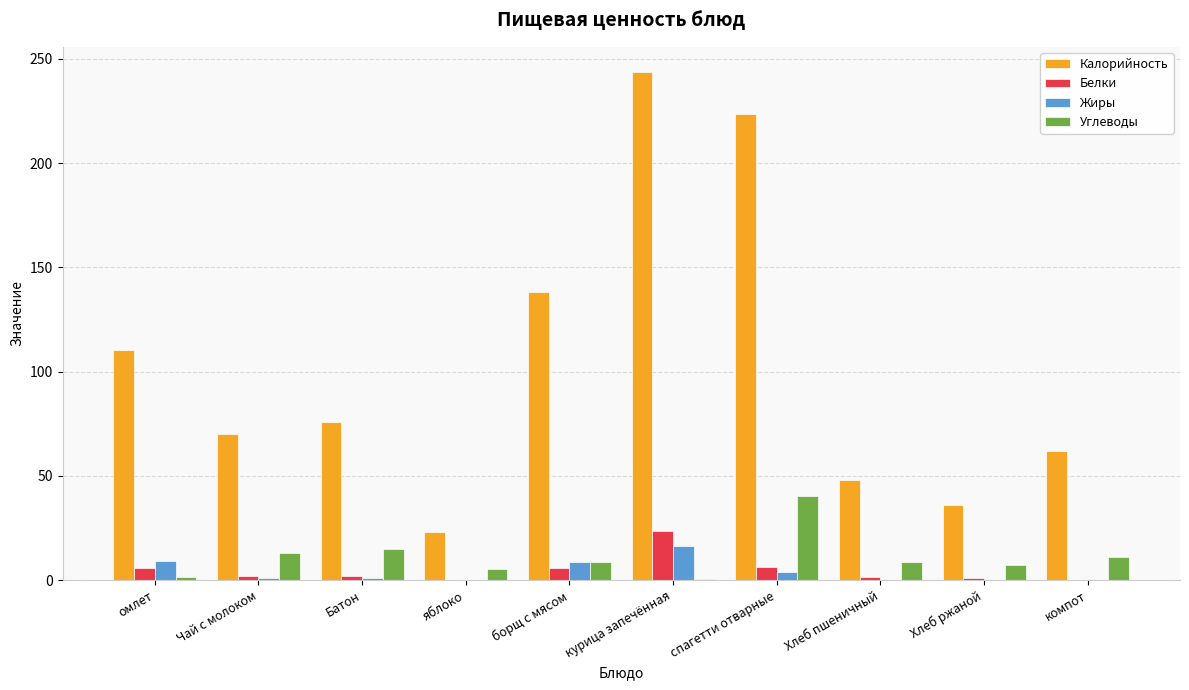

What is the highest value of the Углеводы series?

40.2